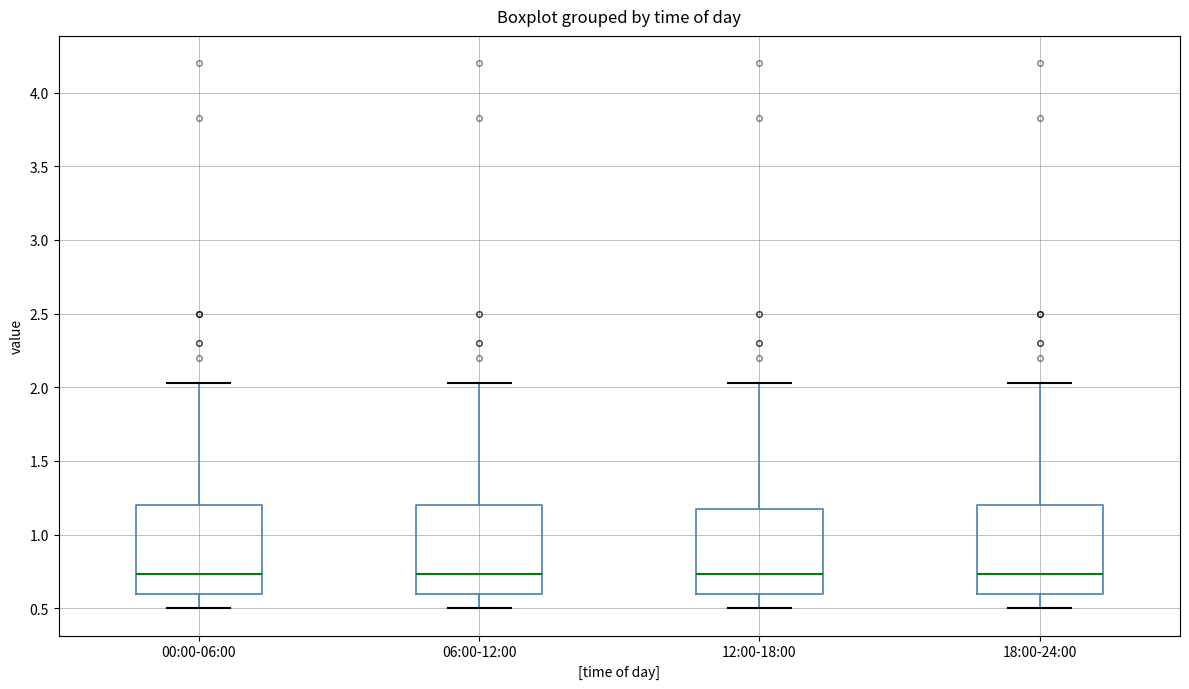

Reading left to right, transcribe this box plot: for each box, give where its median line is, the range the box spans, and where its two whiskers end, as read against the y-axis. The values are not printed on the chart, so give them approximately, as read against the axis.

00:00-06:00: median 0.75, box 0.60 to 1.20, whiskers 0.50 to 2.05
06:00-12:00: median 0.75, box 0.60 to 1.20, whiskers 0.50 to 2.05
12:00-18:00: median 0.75, box 0.60 to 1.20, whiskers 0.50 to 2.05
18:00-24:00: median 0.75, box 0.60 to 1.20, whiskers 0.50 to 2.05